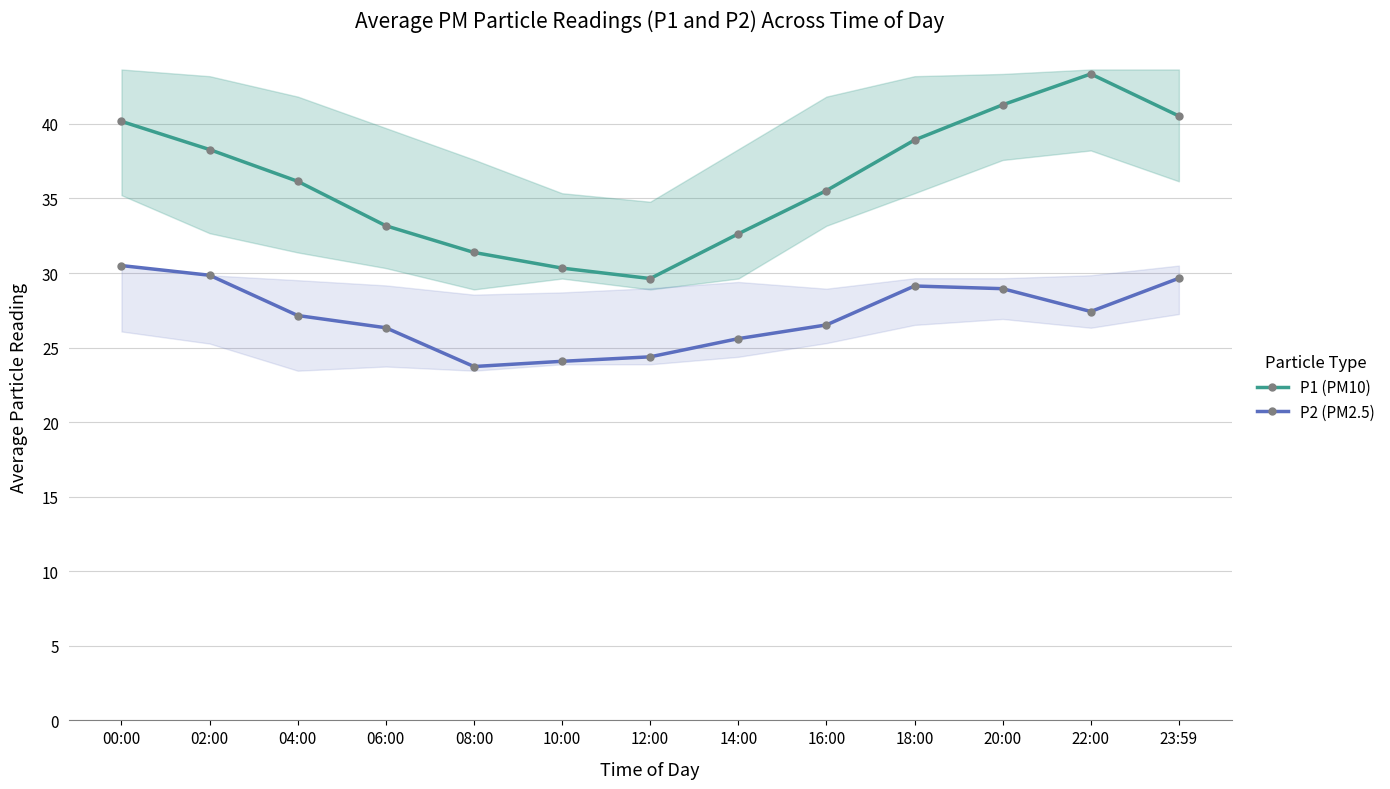

Rank the series at 18:00 from highest to lowest value.

P1 (PM10), P2 (PM2.5)